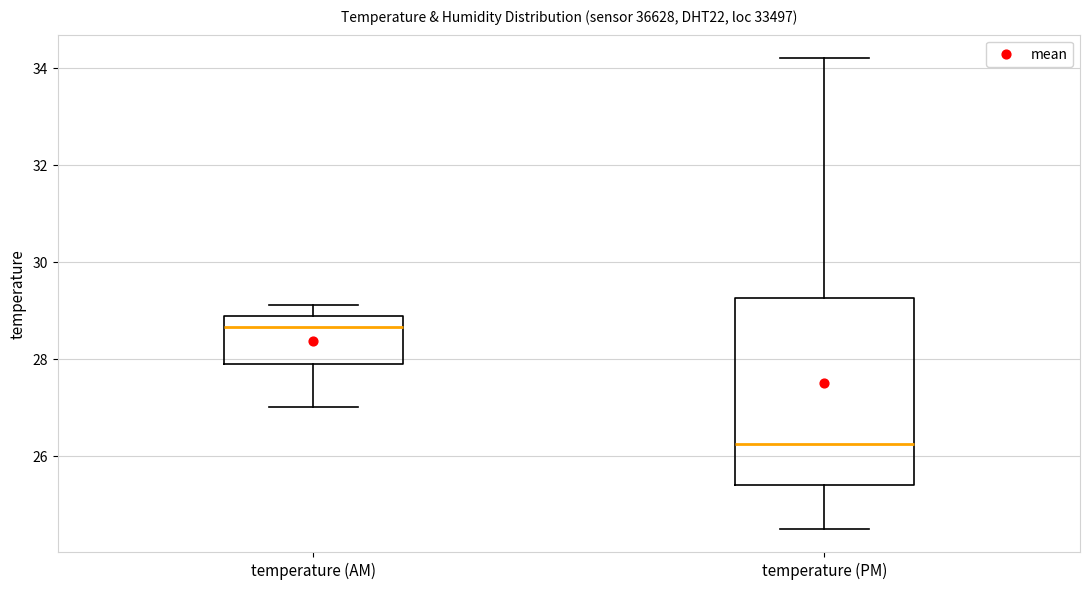

Which box is the tallest, from its lower edge to its upper edge?

temperature (PM)